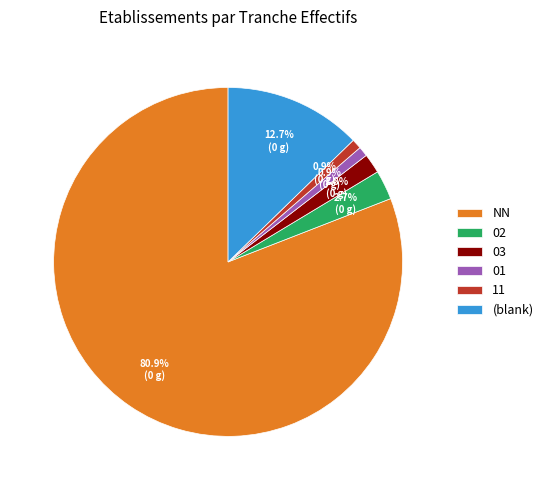

What portion of the pie excludes 11?

99.1%